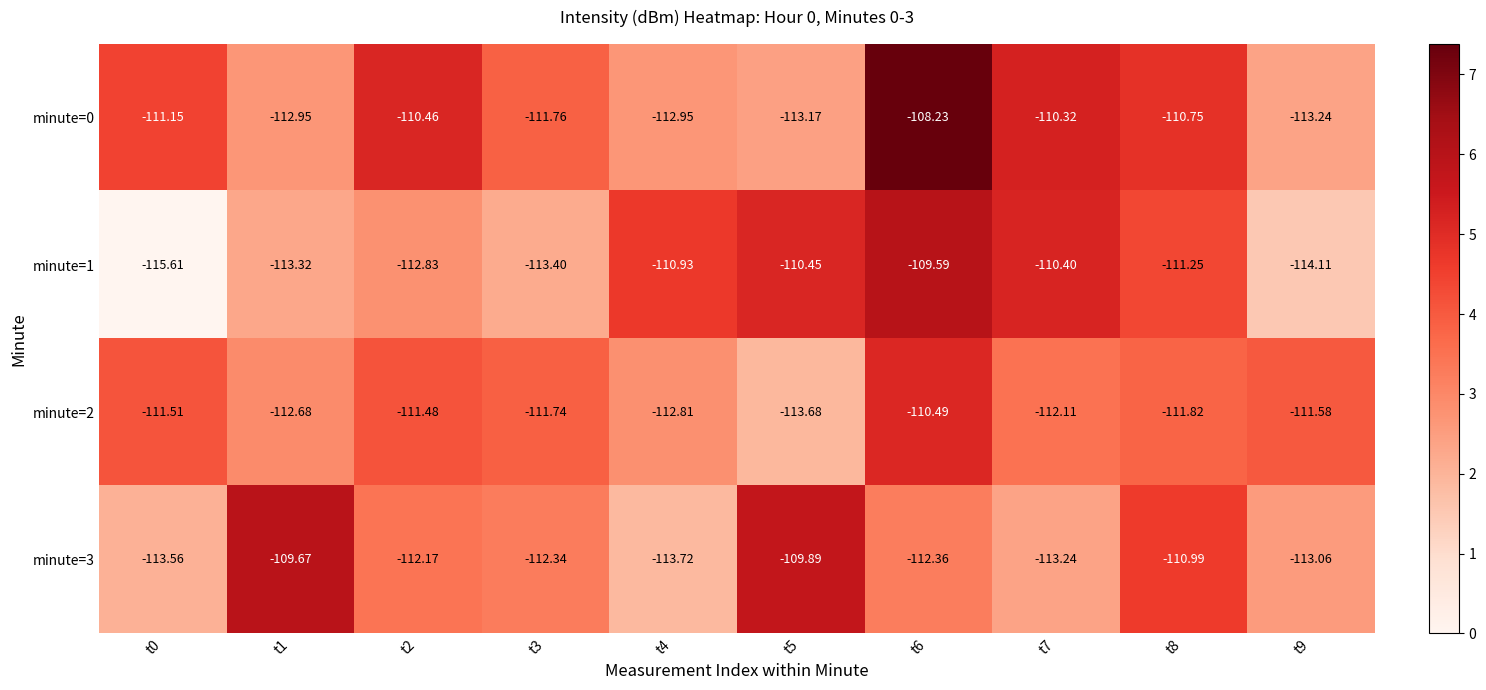

Is the value of minute=1 at t7 greater than the value of minute=2 at t7?

Yes